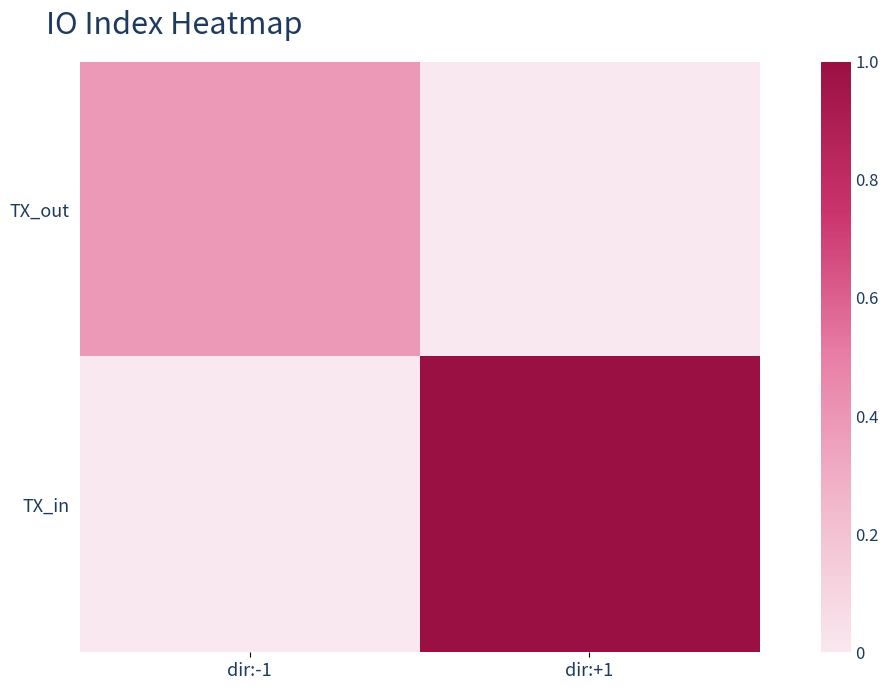

Which series has the largest total across all categories?

TX_in